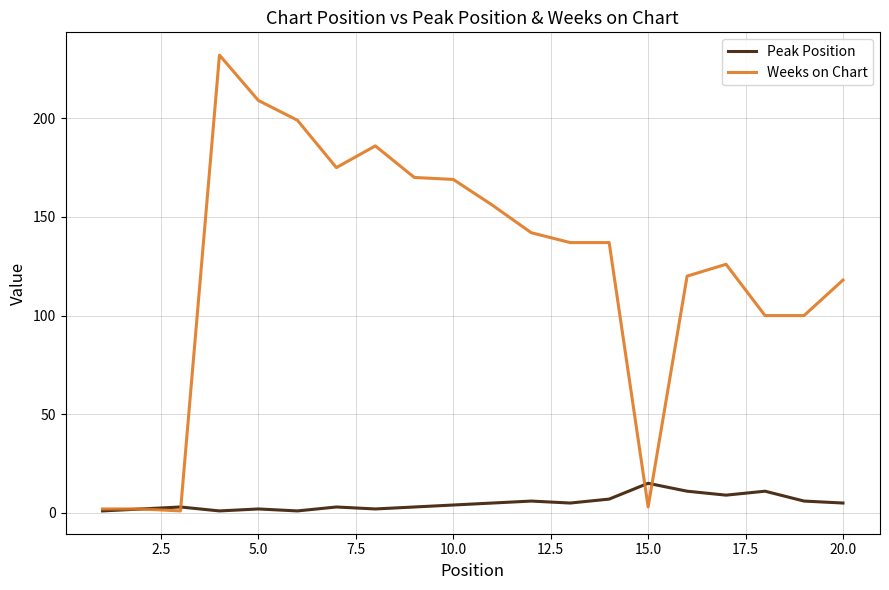

Does the chart display data point markers on the line(s)?

No